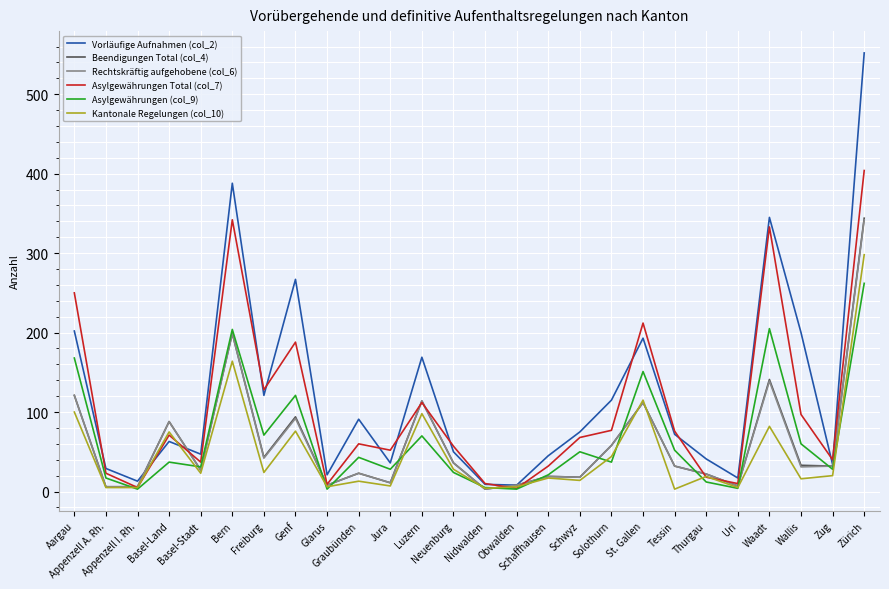

Between which two adjacent categories do Rechtskräftig aufgehobene (col_6) and Vorläufige Aufnahmen (col_2) first intersect?

Appenzell I. Rh. and Basel-Land